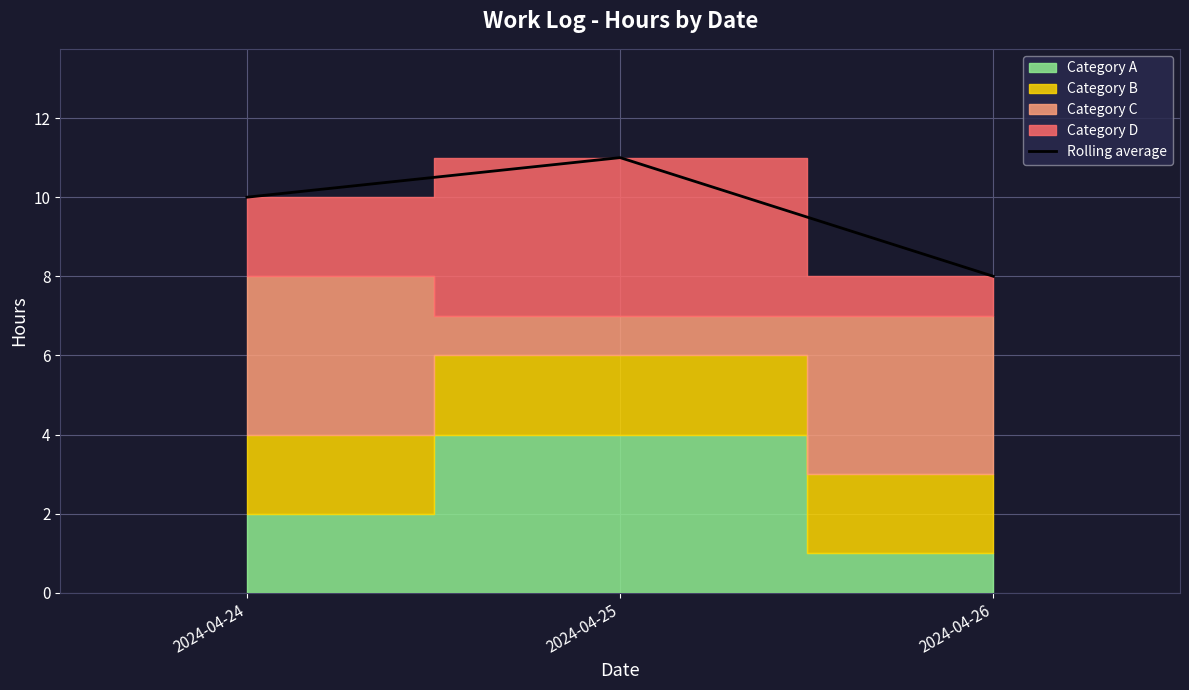

Reading left to right, extract all data points from this chart.

10	11	8